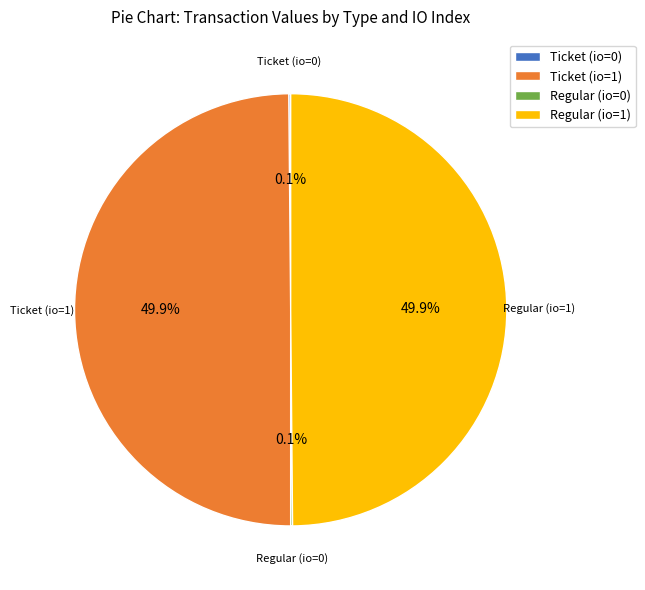

Do Regular (io=1) and Ticket (io=1) together represent more than half of the pie?

Yes